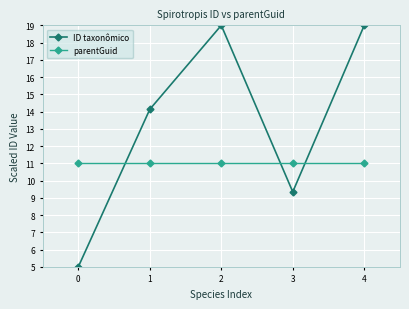

Which series has the largest range (max minus min)?

ID taxonômico